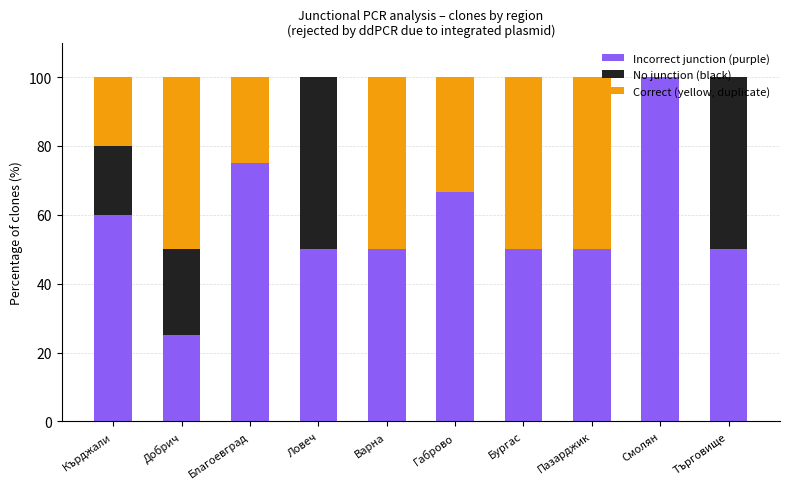

What value does the Incorrect junction (purple) series have at Кърджали?

60.0